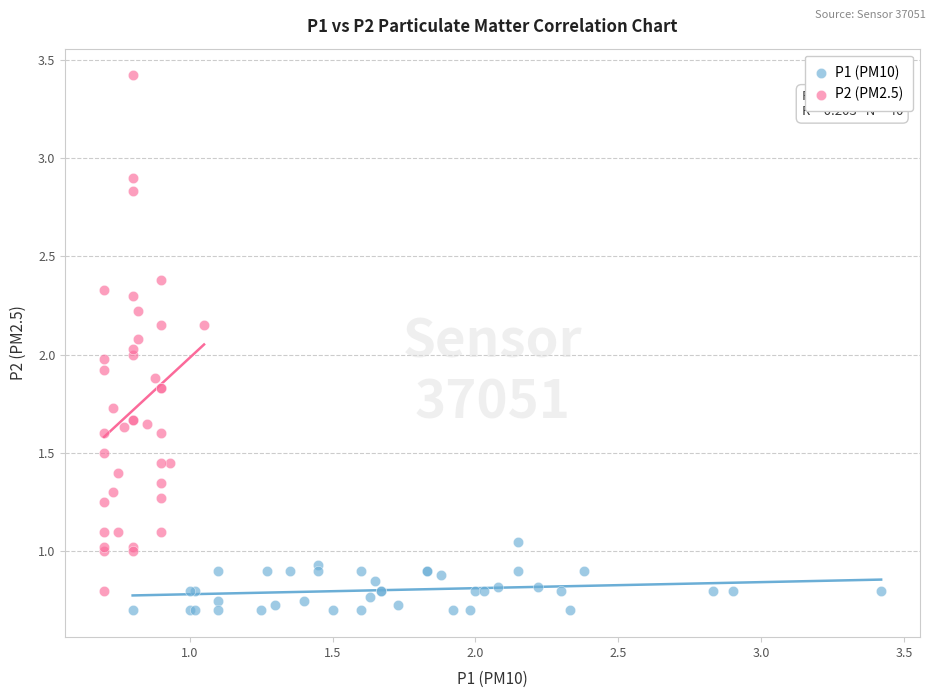

Which series has the largest Y range (max minus min)?

P2 (PM2.5)